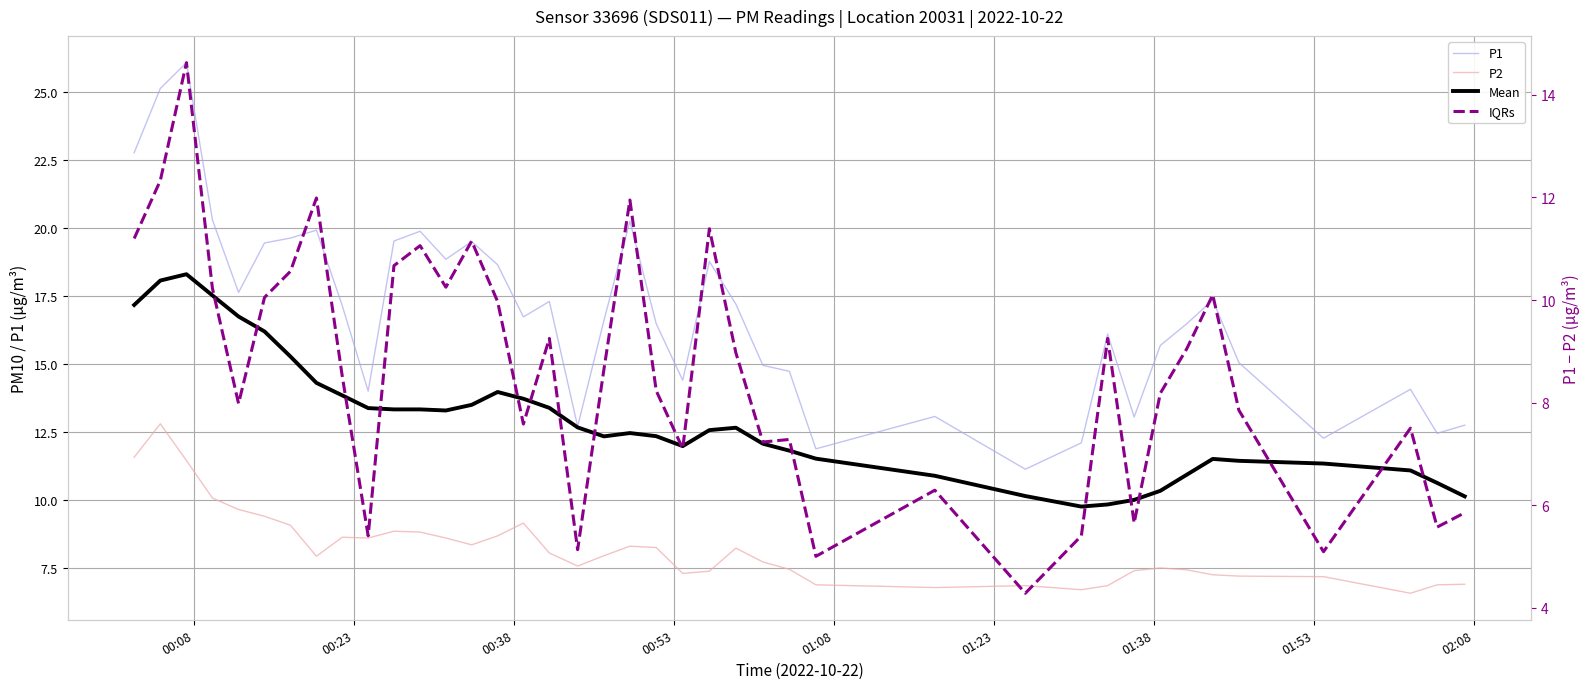

How many lines are shown in the chart?

4